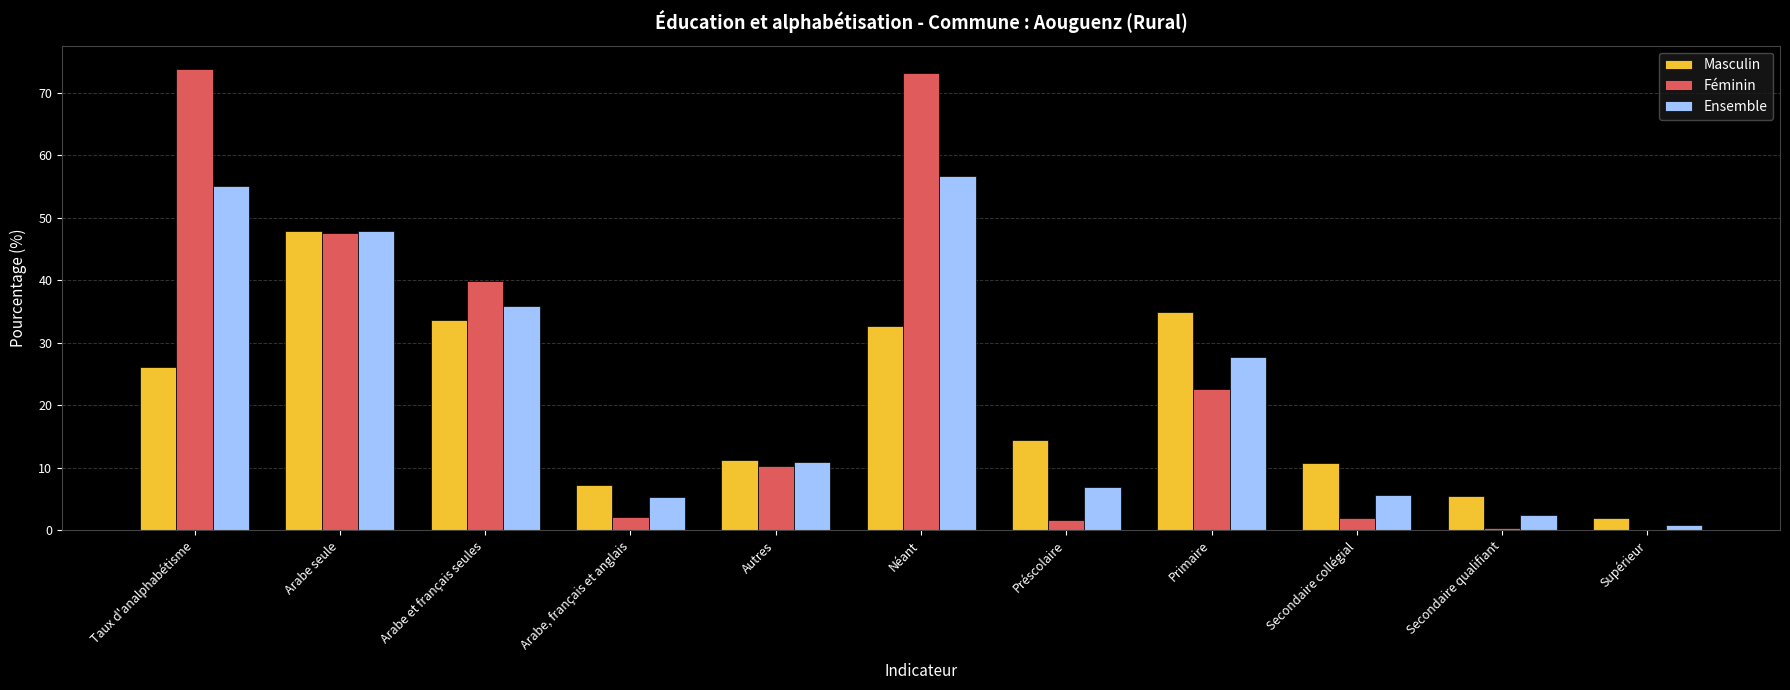

The value of Masculin at Arabe seule is 67.4. True or false?

False